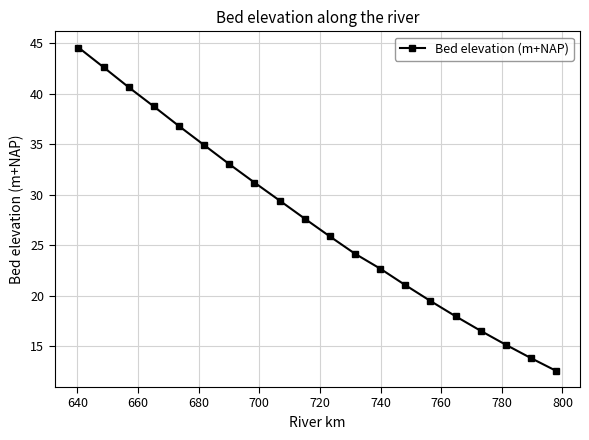

What is the minimum value shown in the chart?

12.6